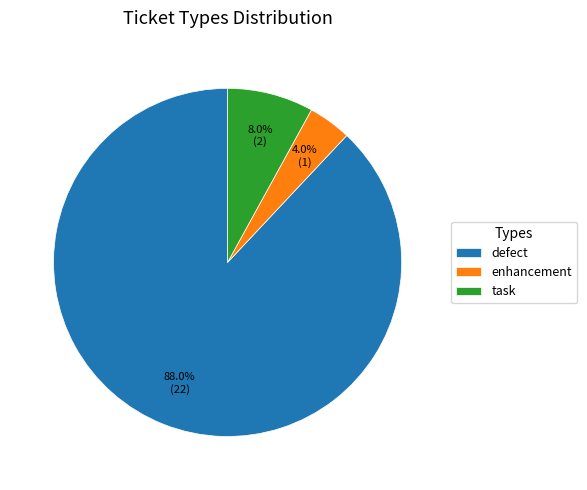

To the nearest percent, what is the difference between the largest and smallest slice percentages?

84%